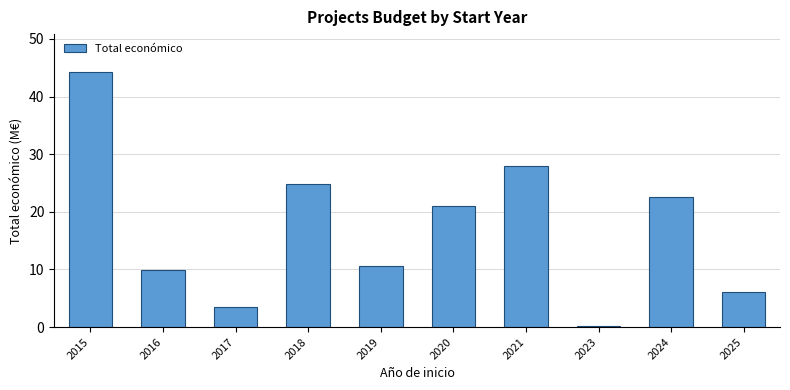

At which label does the data first exceed 20?

2015